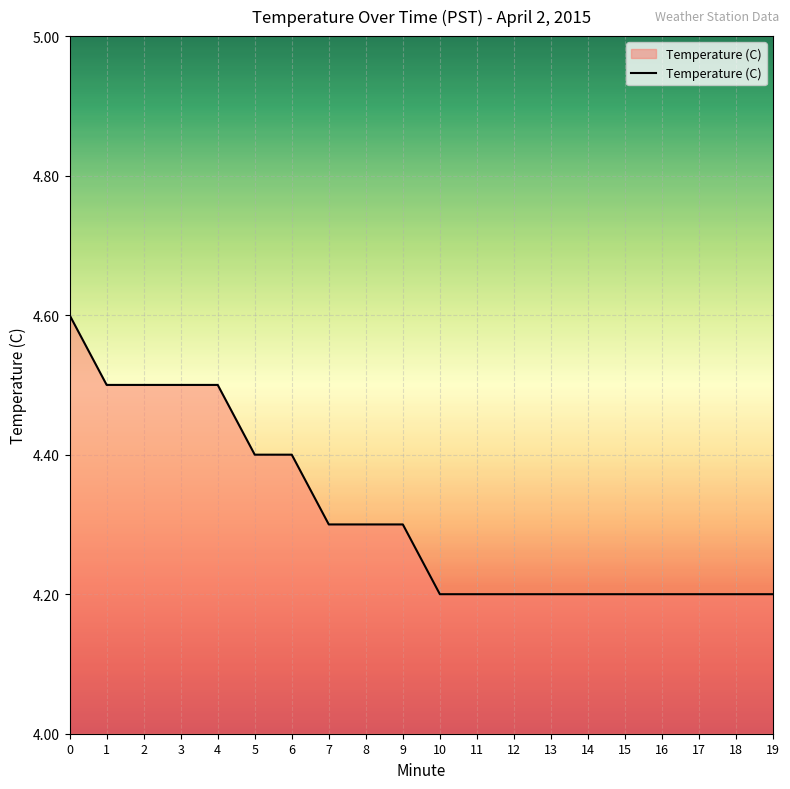

What is the greatest value displayed?

4.6